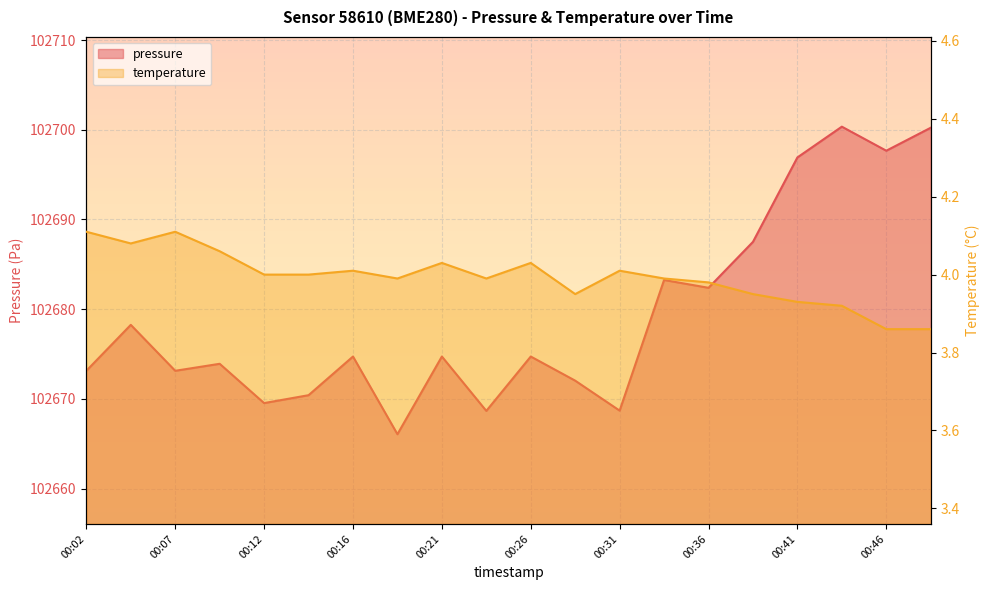

Is it true that temperature equals 4.0 at 00:16?

True